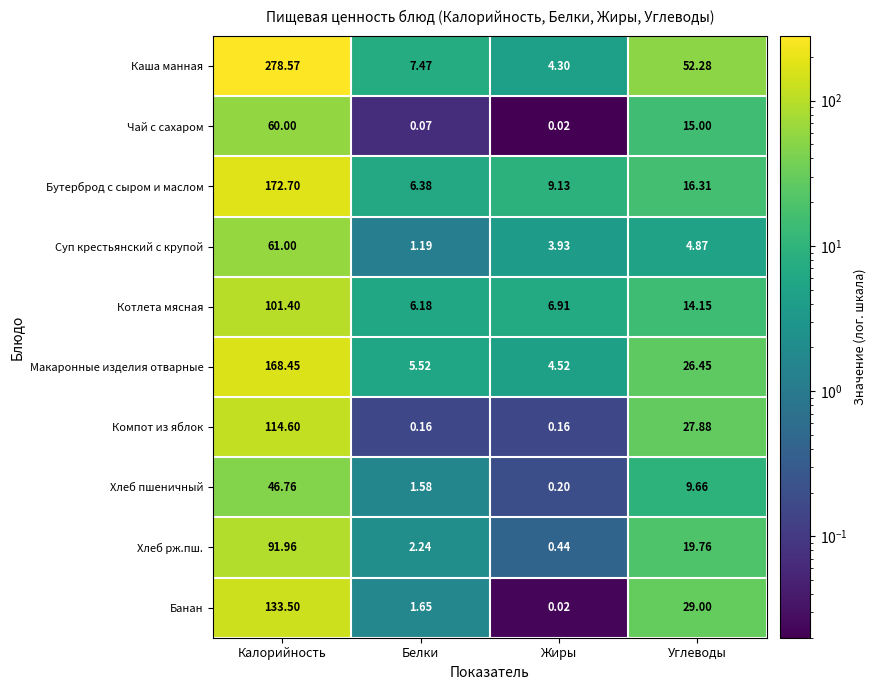

Is the value of Хлеб рж.пш. at Калорийность greater than the value of Бутерброд с сыром и маслом at Углеводы?

Yes